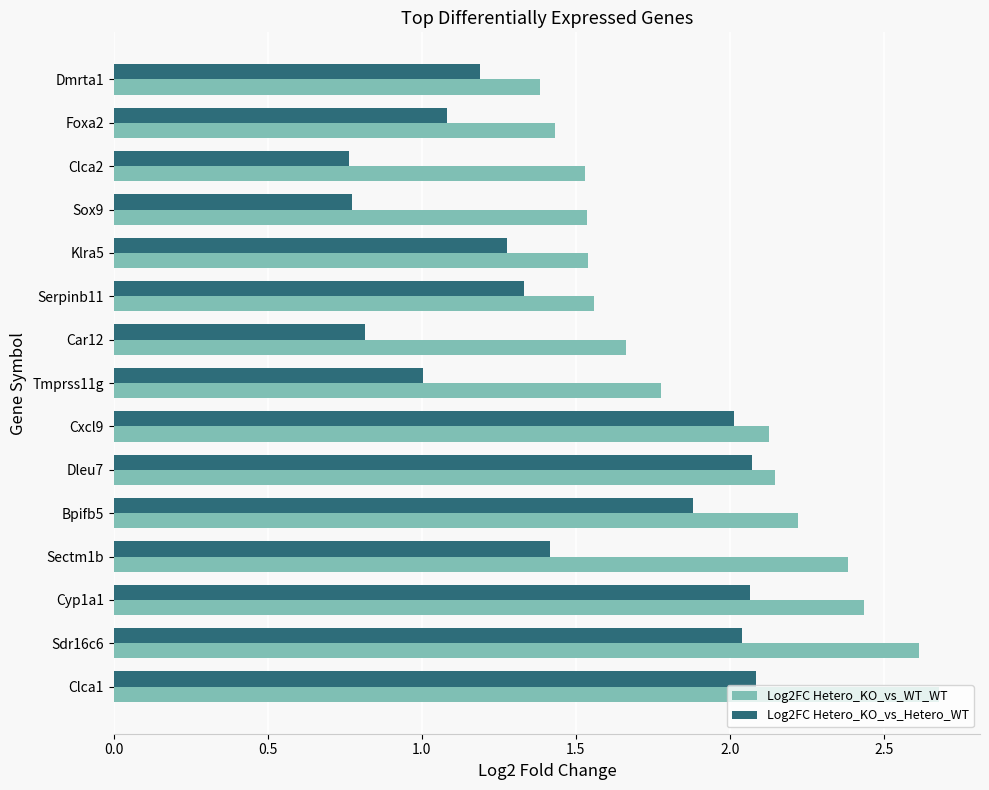

What is the sum of all Log2FC Hetero_KO_vs_WT_WT values?

29.0